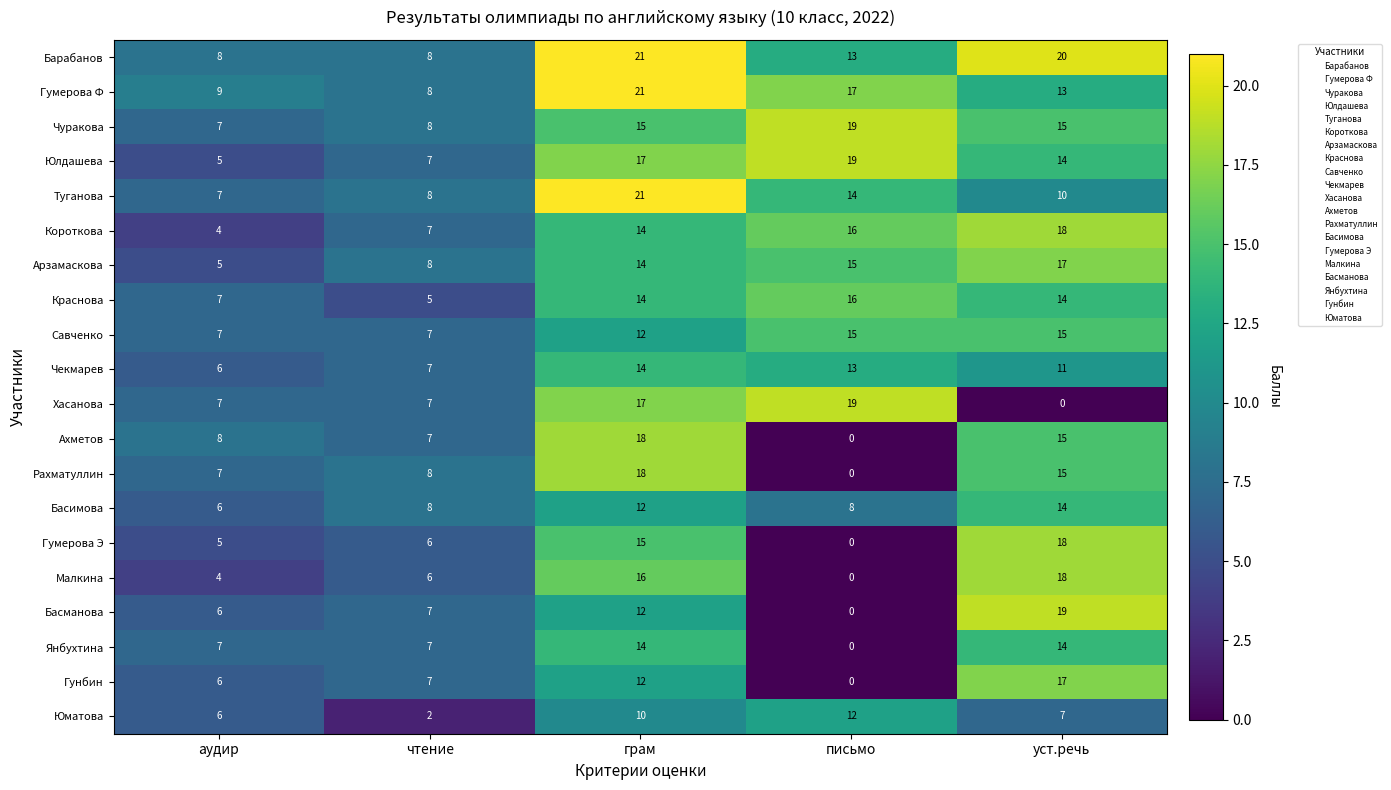

How many data points does each series have?

5